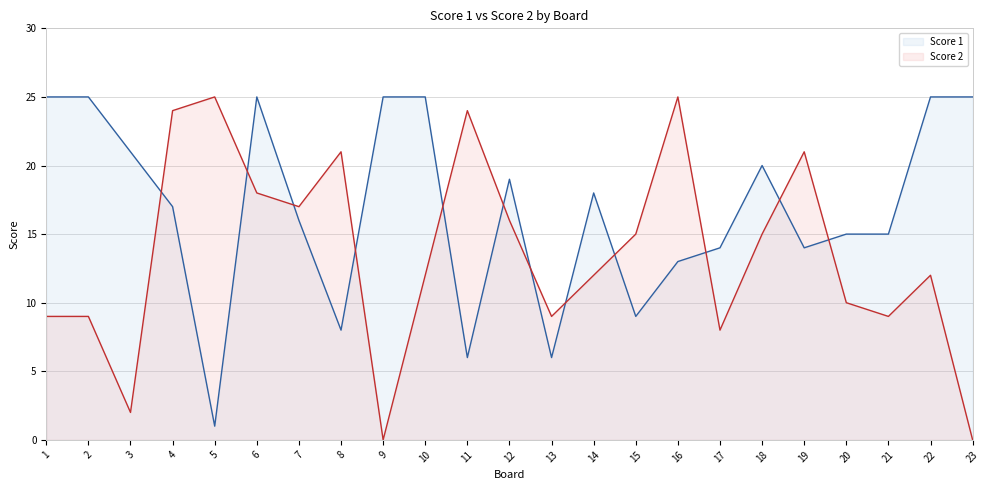

What are all the series names shown in the legend?

Score 1, Score 2